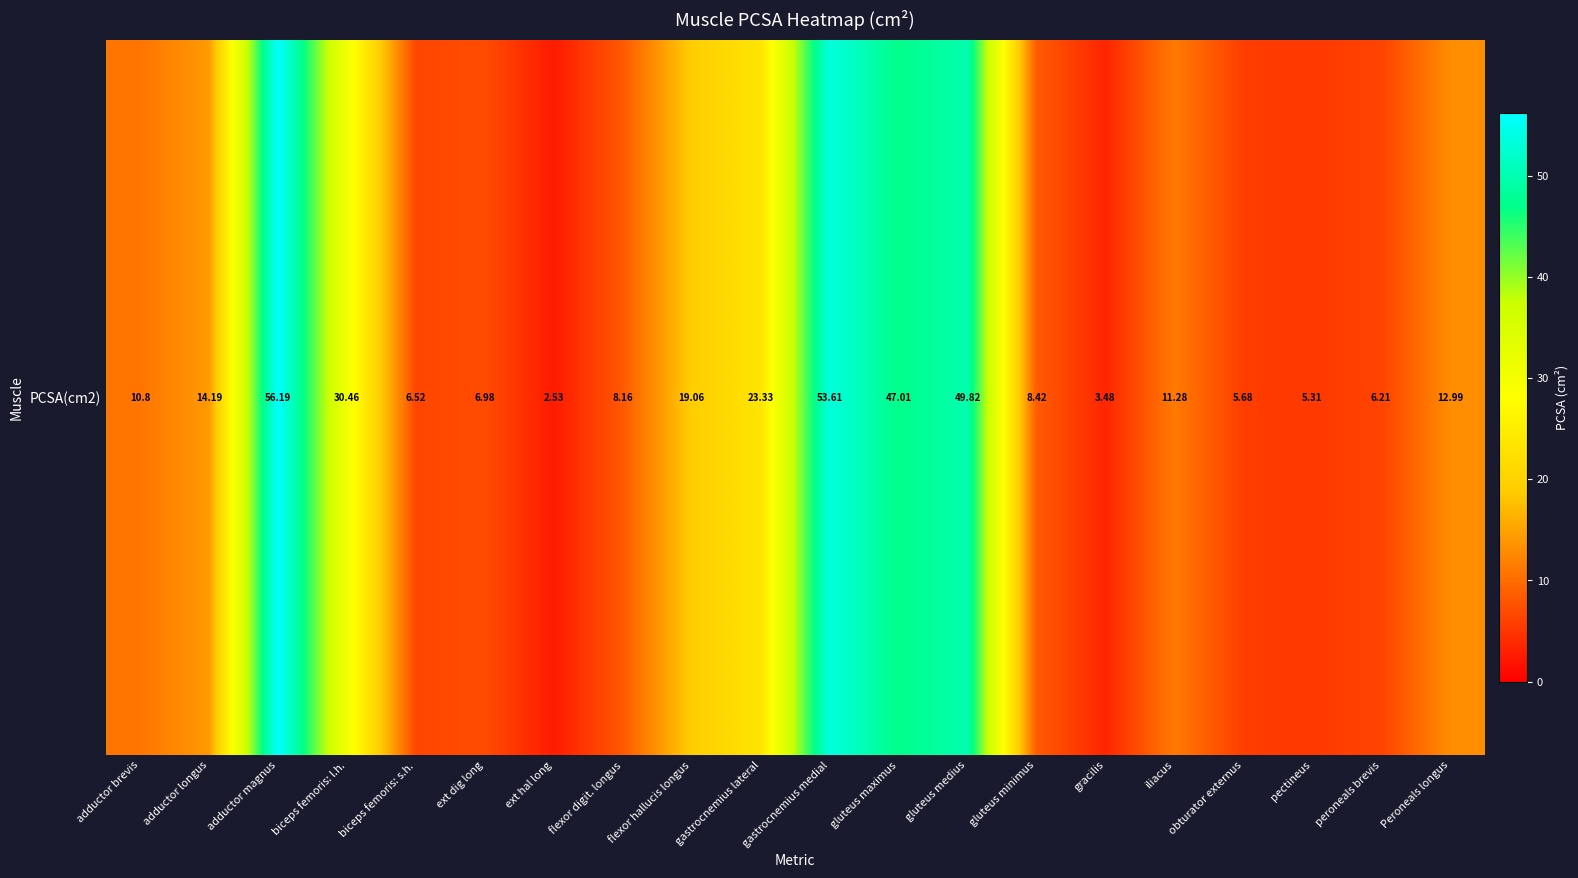

Approximately how many times larger is the value at gluteus minimus compared to gastrocnemius medial?

0.2